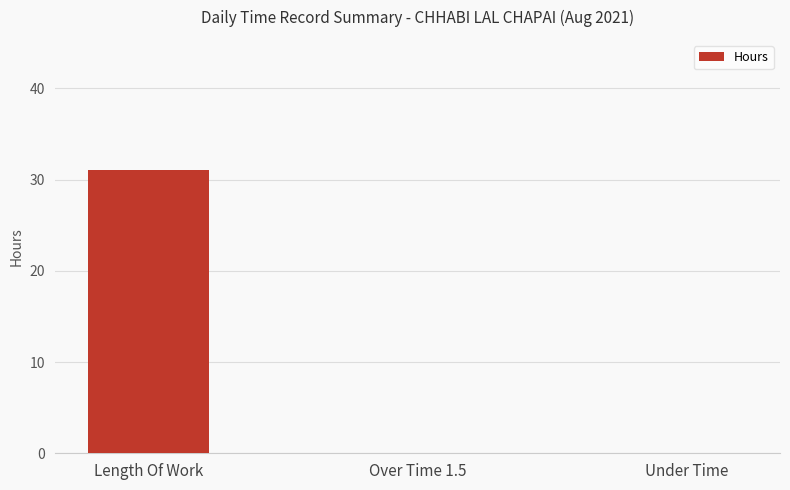

Read the value at Length Of Work.

31.0